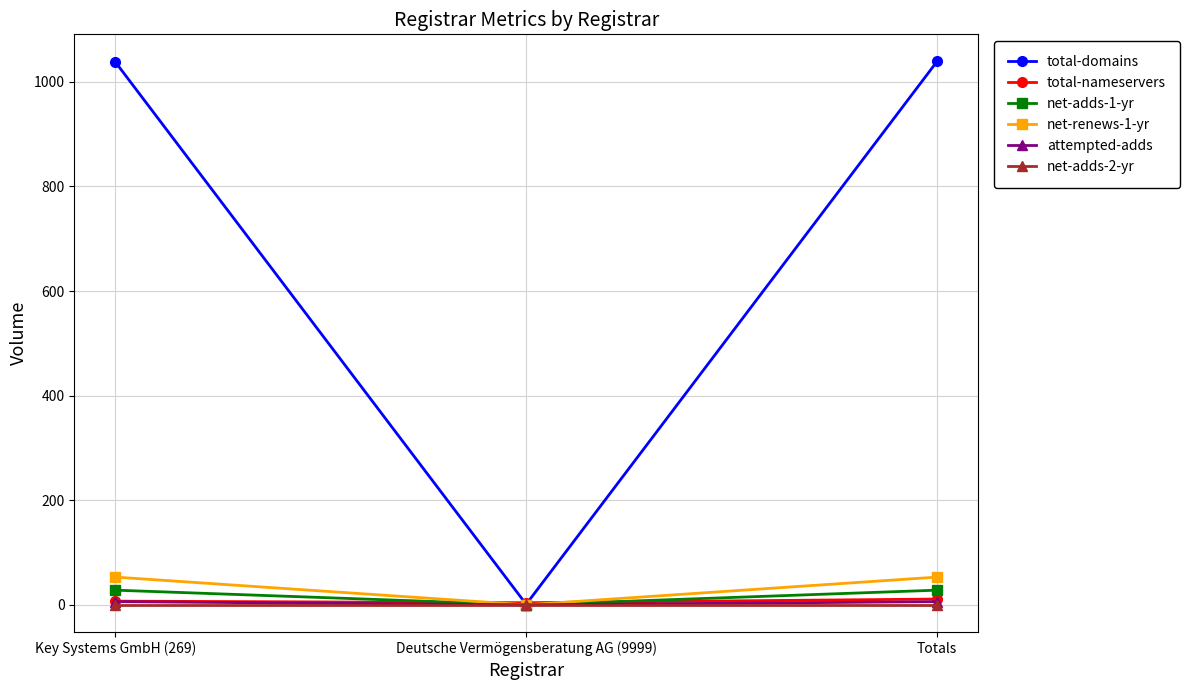

What is the greatest value displayed?

1039